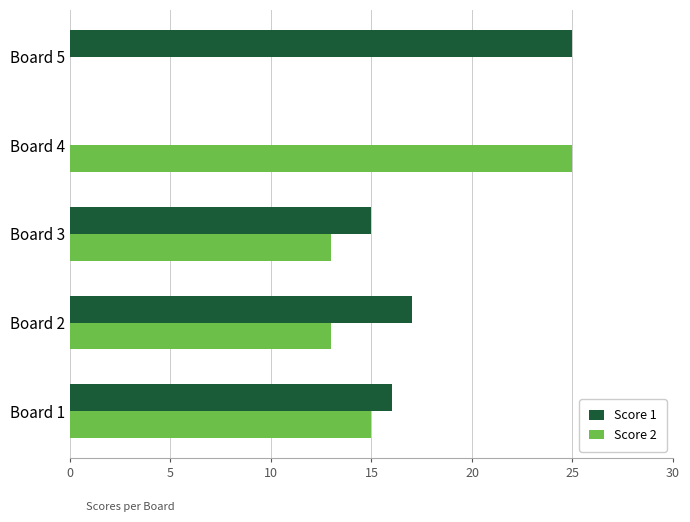

How many distinct data groups are displayed?

2